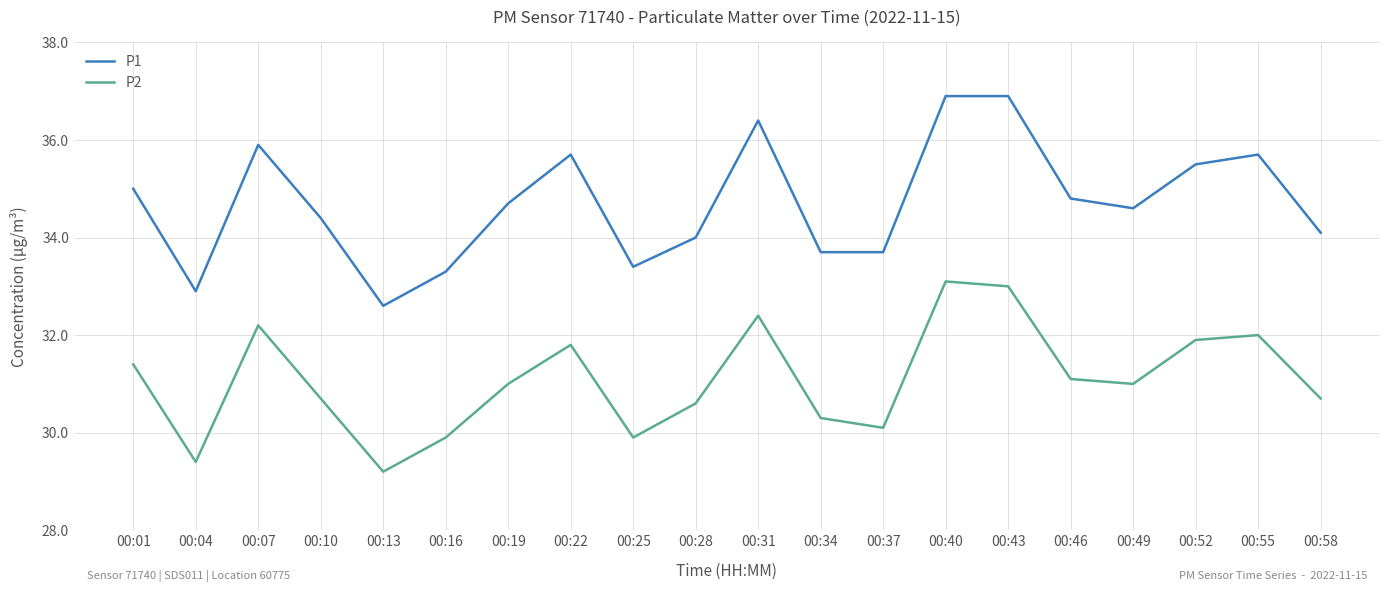

Rank the series by their maximum value, from highest to lowest.

P1, P2